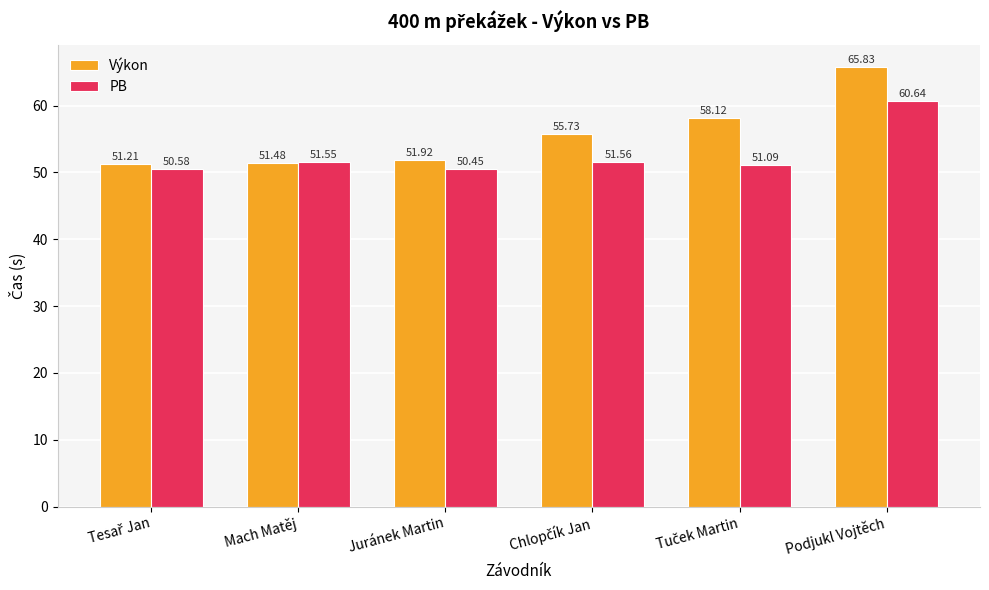

List the series in order of their peak value, highest first.

Výkon, PB